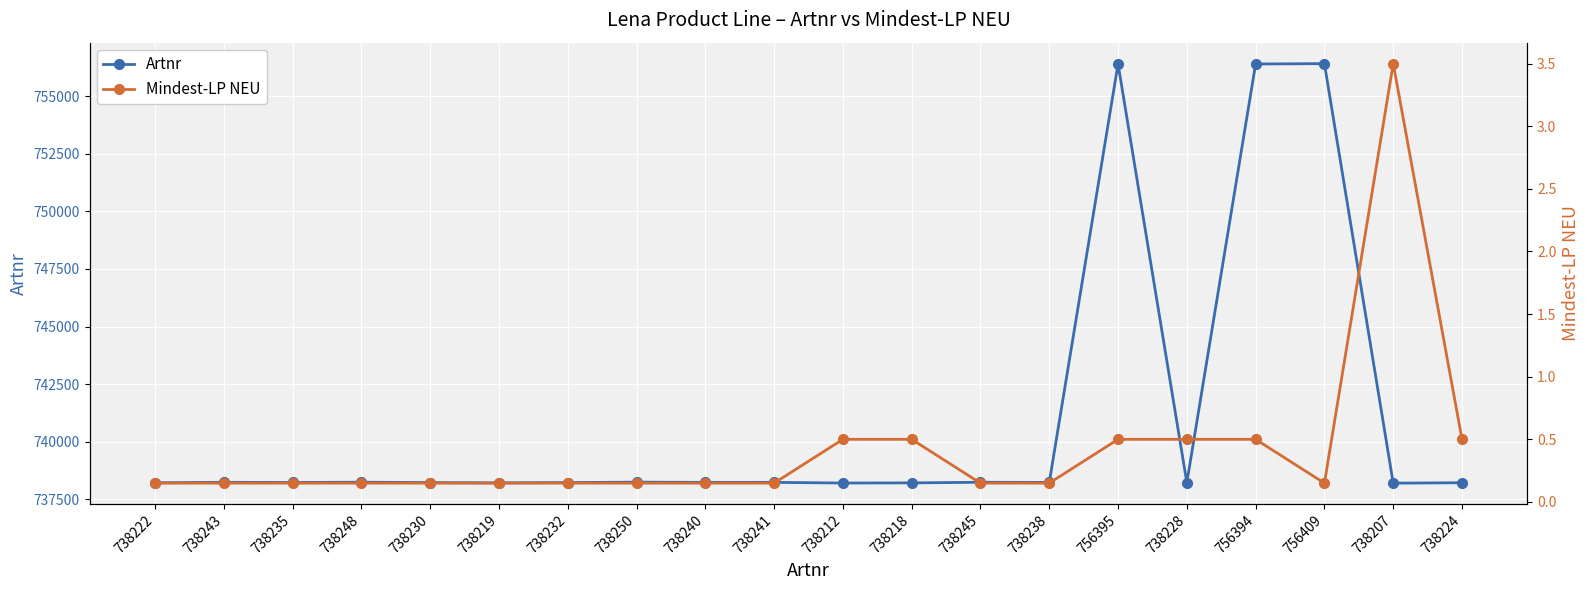

What position from the left is 738235?

3